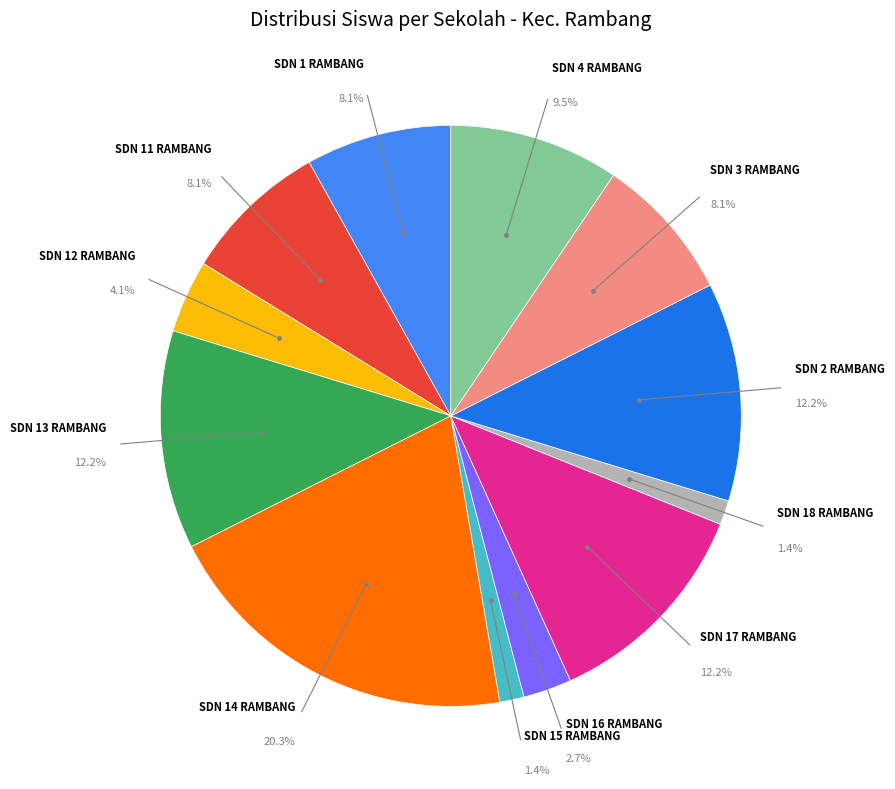

Does any single category account for the majority?

No